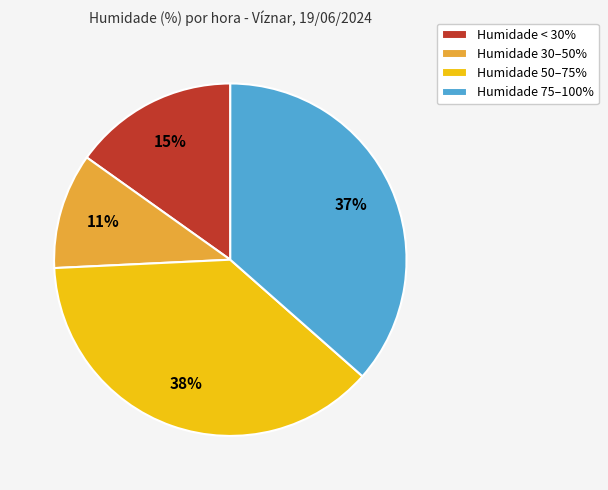

The Humidade 30–50% slice represents 11% of the pie. True or false?

True